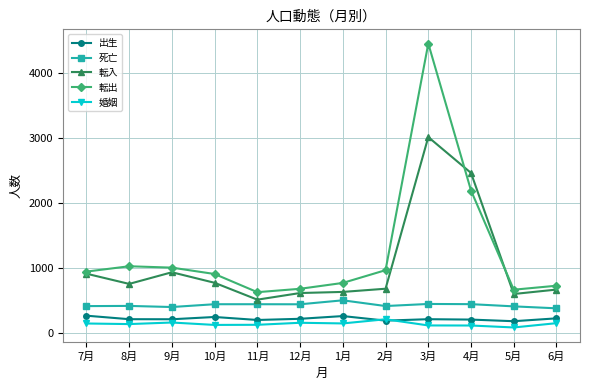

At how many categories does at least one series exceed 3882?

1